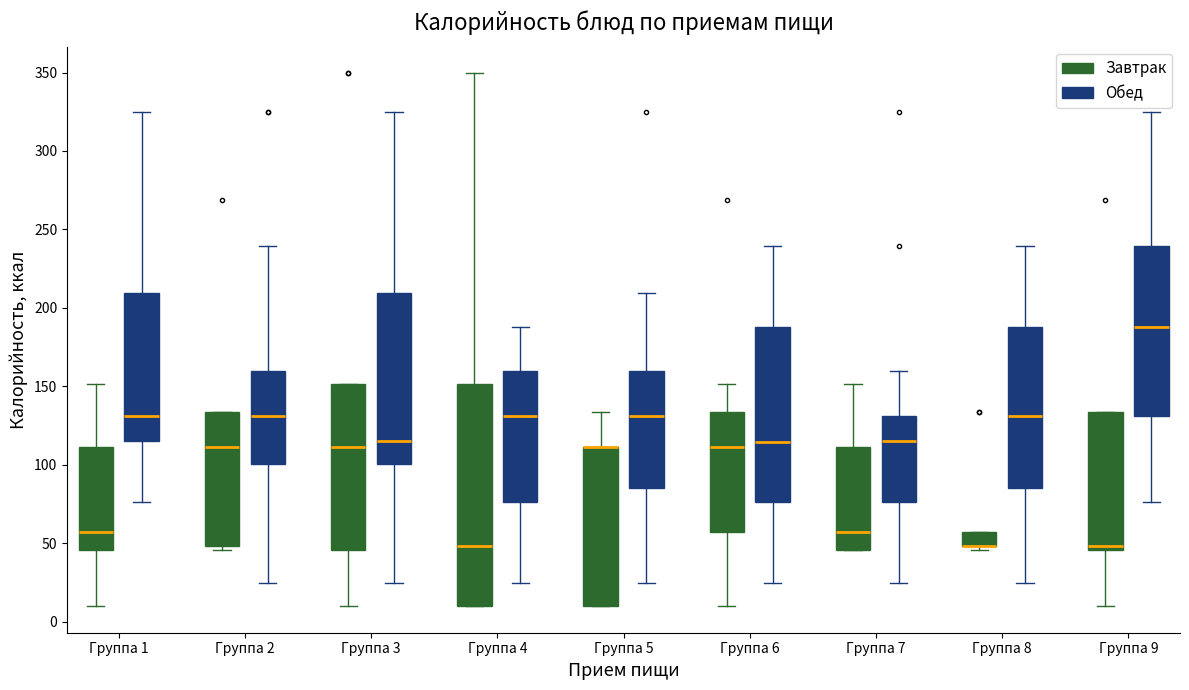

Which box is the tallest, from its lower edge to its upper edge?

Группа 4 (Завтрак)